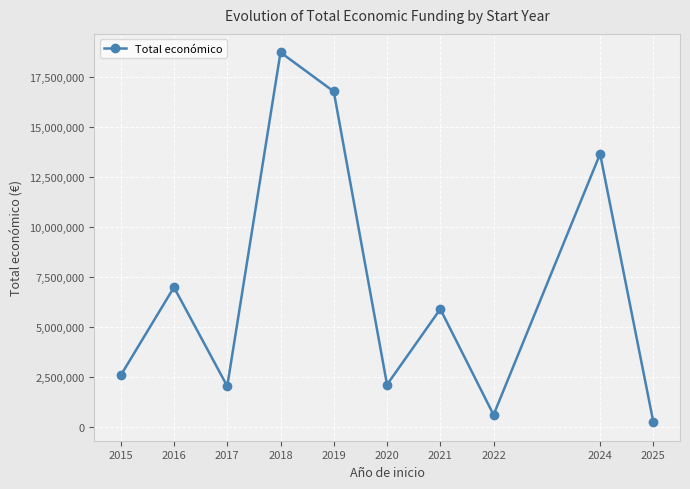

How many interior local valleys (lower than both neighbors) does the data have?

3